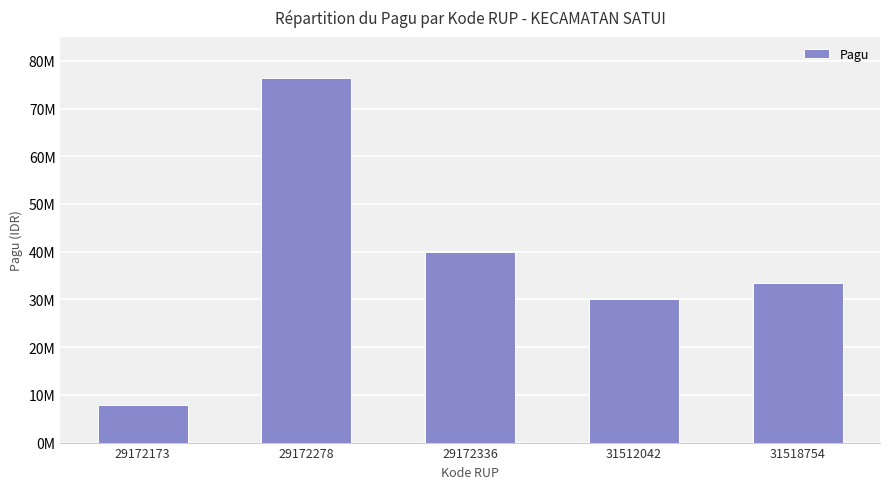

Approximately how many times larger is the value at 29172173 compared to 31518754?

0.2